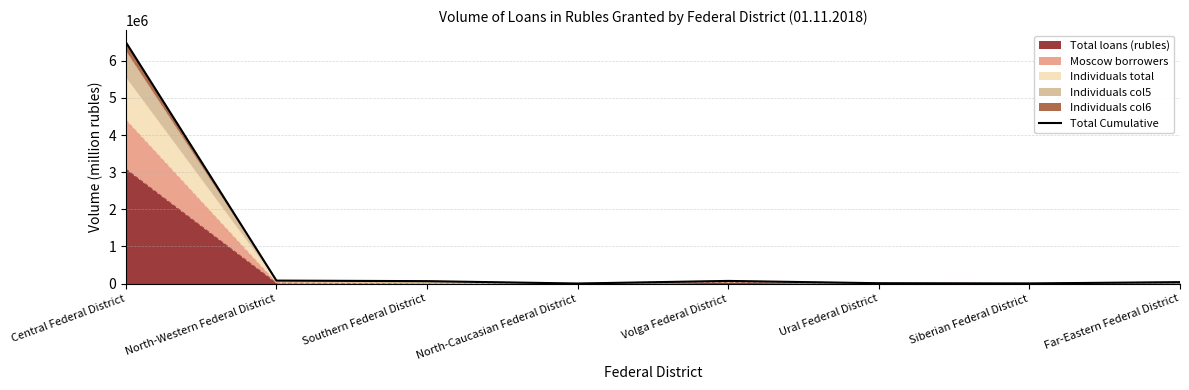

List the labels in order of value, largest first.

Central Federal District, North-Western Federal District, Volga Federal District, Southern Federal District, Far-Eastern Federal District, Ural Federal District, Siberian Federal District, North-Caucasian Federal District